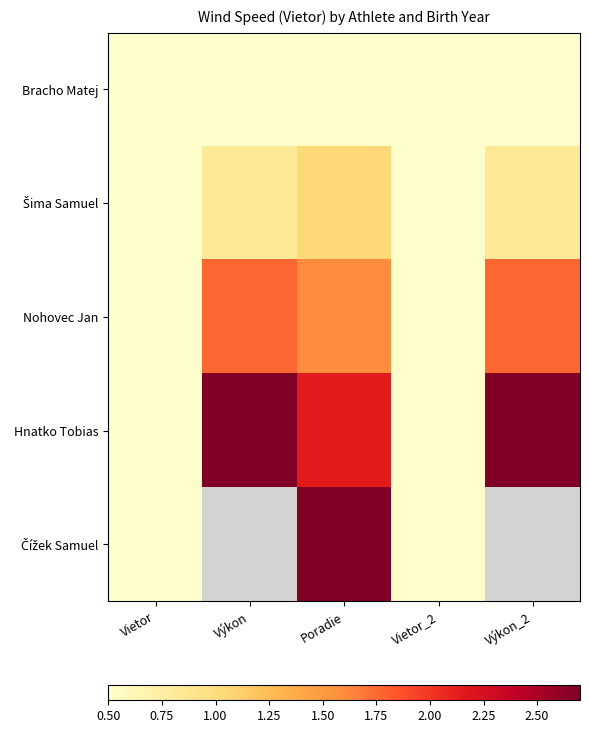

Rank the series by their average value, from highest to lowest.

Hnatko Tobias, Čížek Samuel, Nohovec Jan, Šima Samuel, Bracho Matej